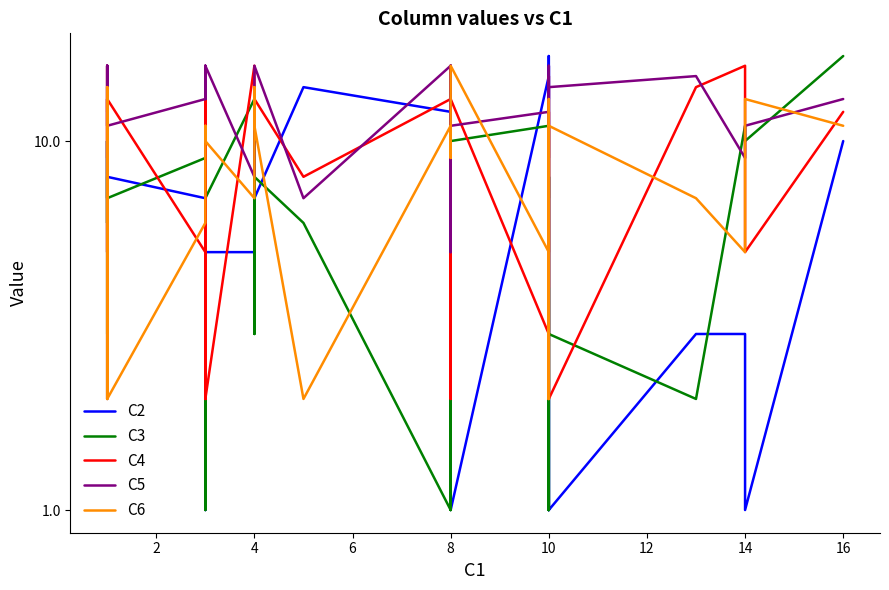

What is the value of the C5 point at the 18th from the left?

16